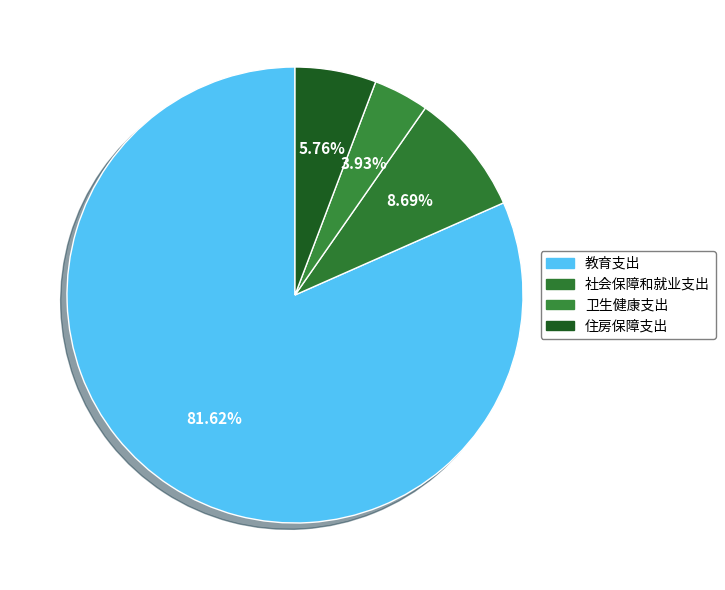

Combined, what portion of the pie is 住房保障支出 and 卫生健康支出?

9.7%